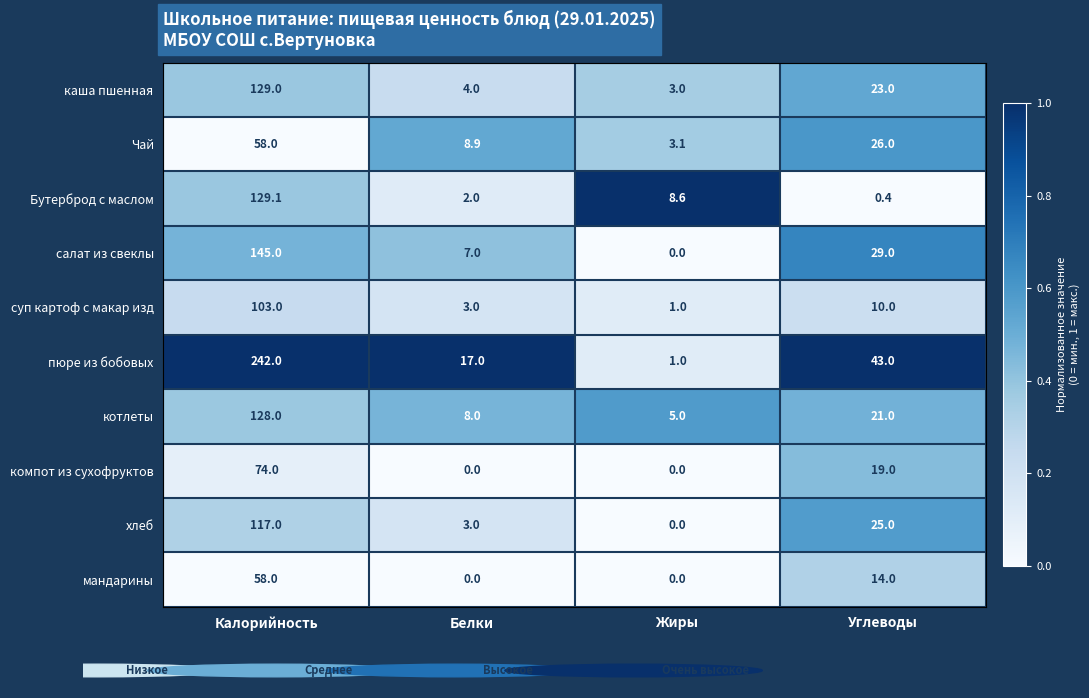

Is it true that Бутерброд с маслом equals 0.4 at Углеводы?

True